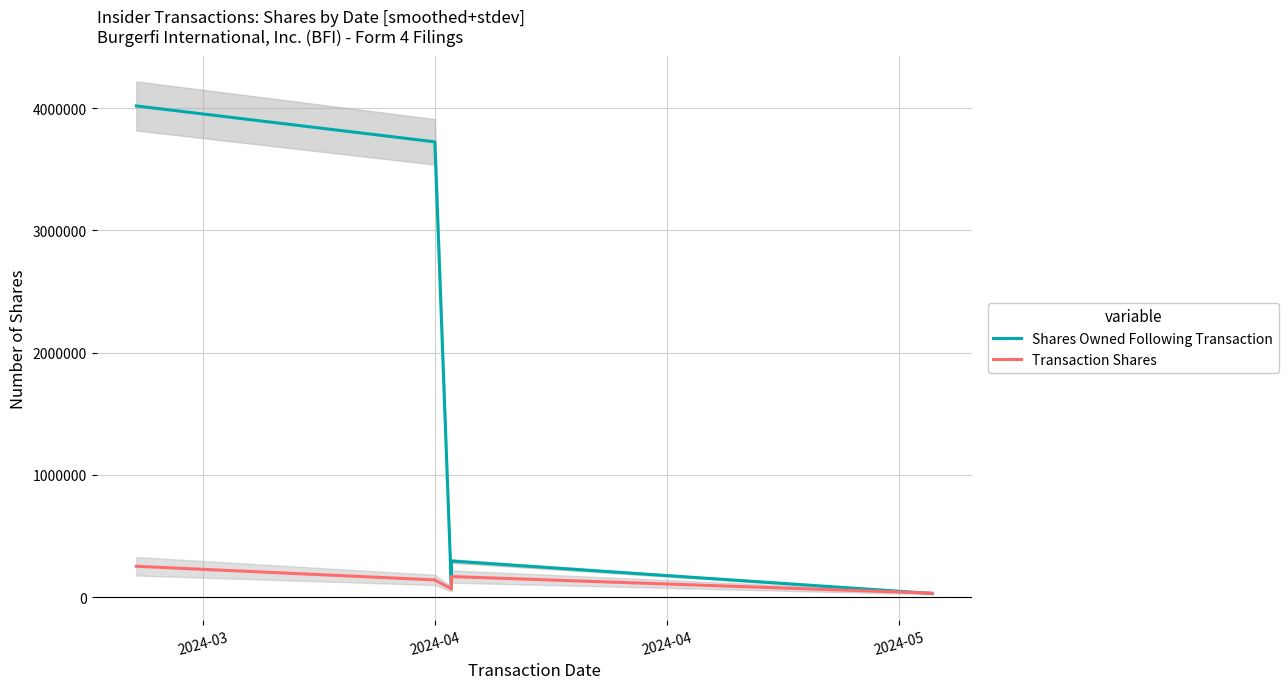

Does the chart display data point markers on the line(s)?

No